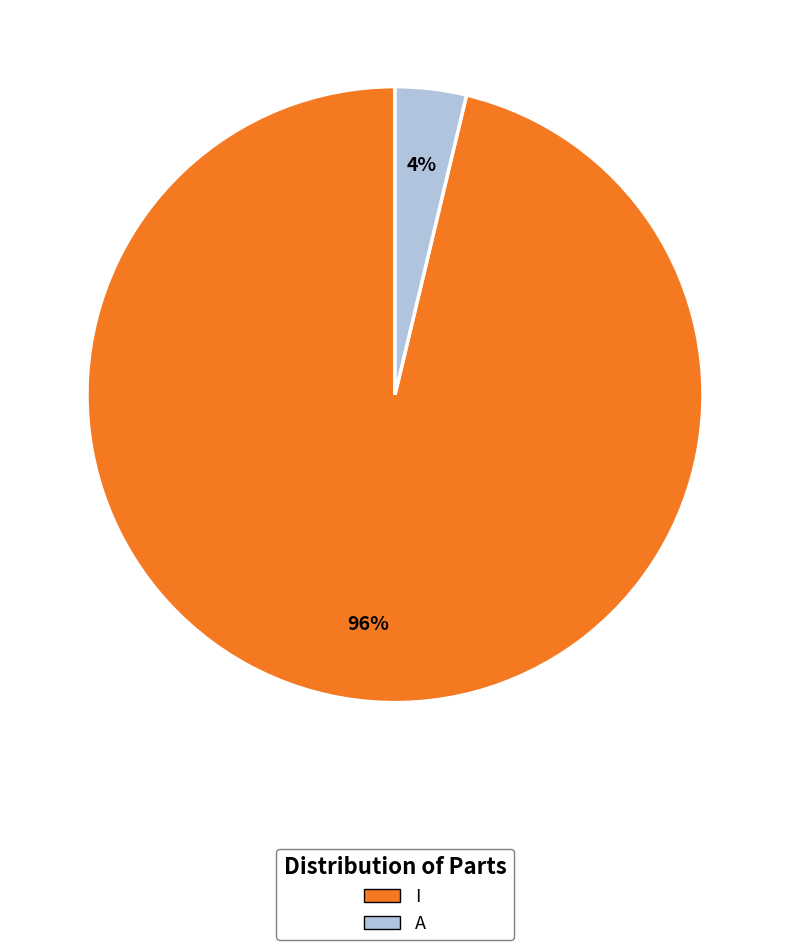

Do A and I together represent more than half of the pie?

Yes